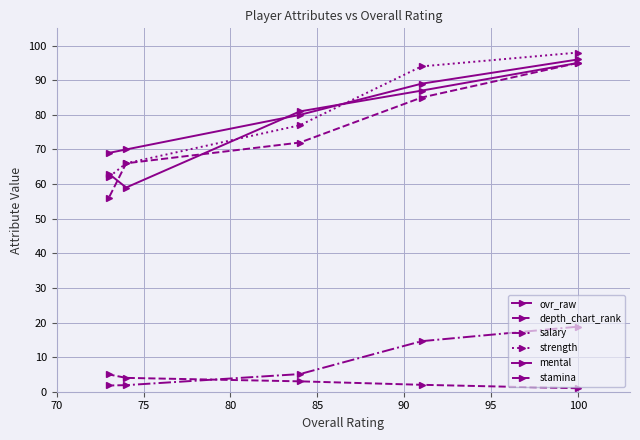

How many distinct data groups are displayed?

6